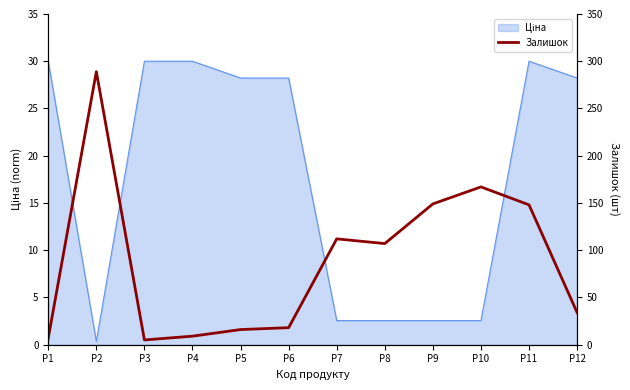

Read the value at P11, to the nearest 10.

150